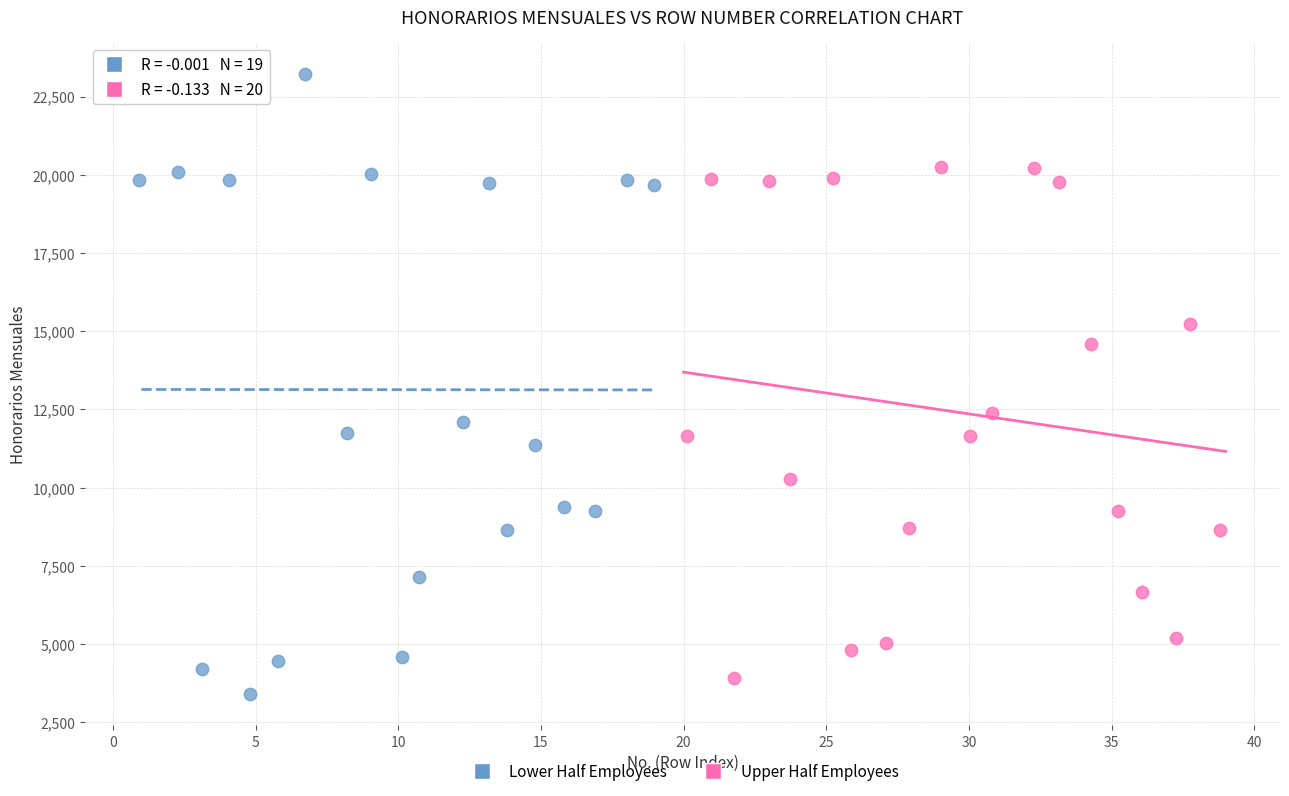

Which series reaches the maximum Y coordinate?

Lower Half Employees